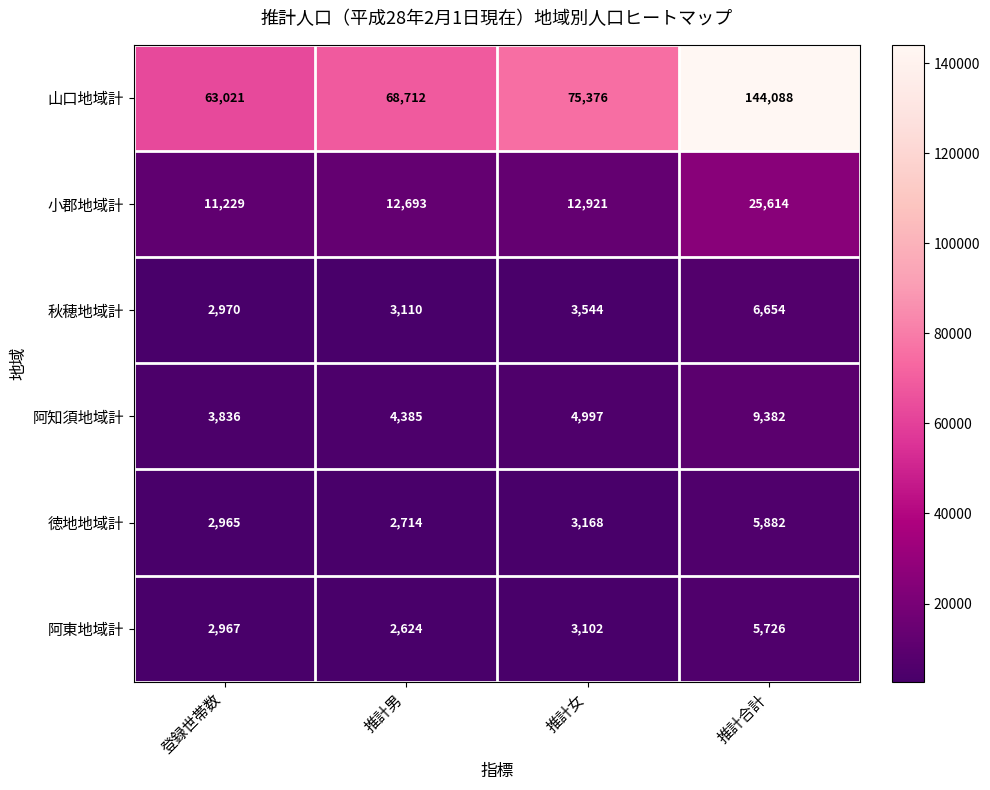

Reading right to left, extract all data points from this chart.

山口地域計: 推計合計=144088	推計女=75376	推計男=68712	登録世帯数=63021
小郡地域計: 推計合計=25614	推計女=12921	推計男=12693	登録世帯数=11229
秋穂地域計: 推計合計=6654	推計女=3544	推計男=3110	登録世帯数=2970
阿知須地域計: 推計合計=9382	推計女=4997	推計男=4385	登録世帯数=3836
徳地地域計: 推計合計=5882	推計女=3168	推計男=2714	登録世帯数=2965
阿東地域計: 推計合計=5726	推計女=3102	推計男=2624	登録世帯数=2967